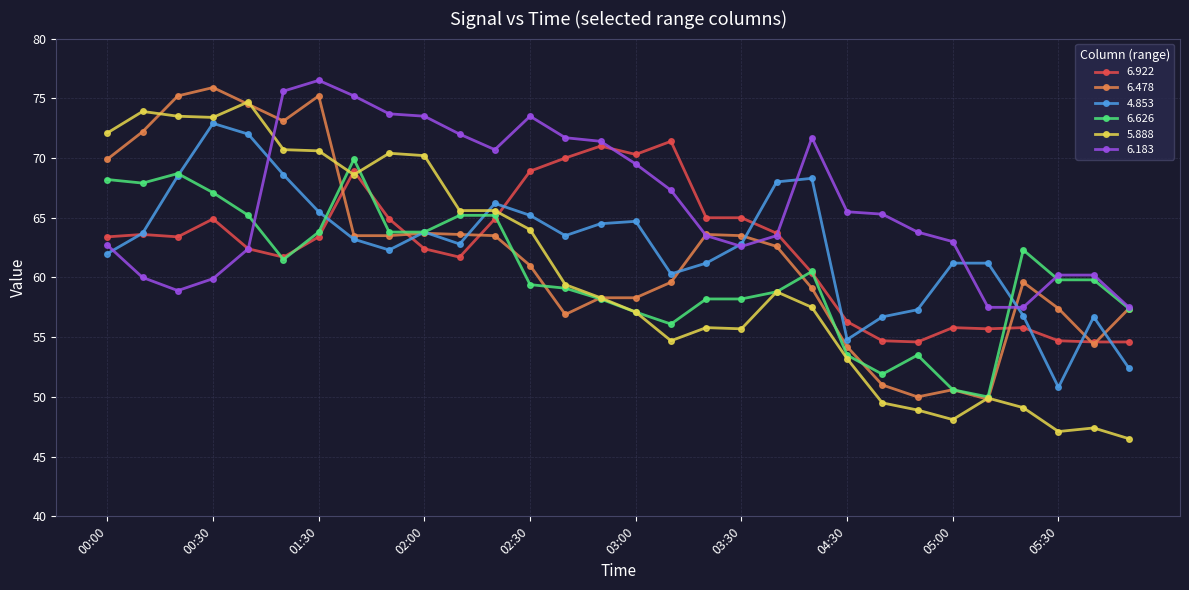

Which series has the largest range (max minus min)?

5.888